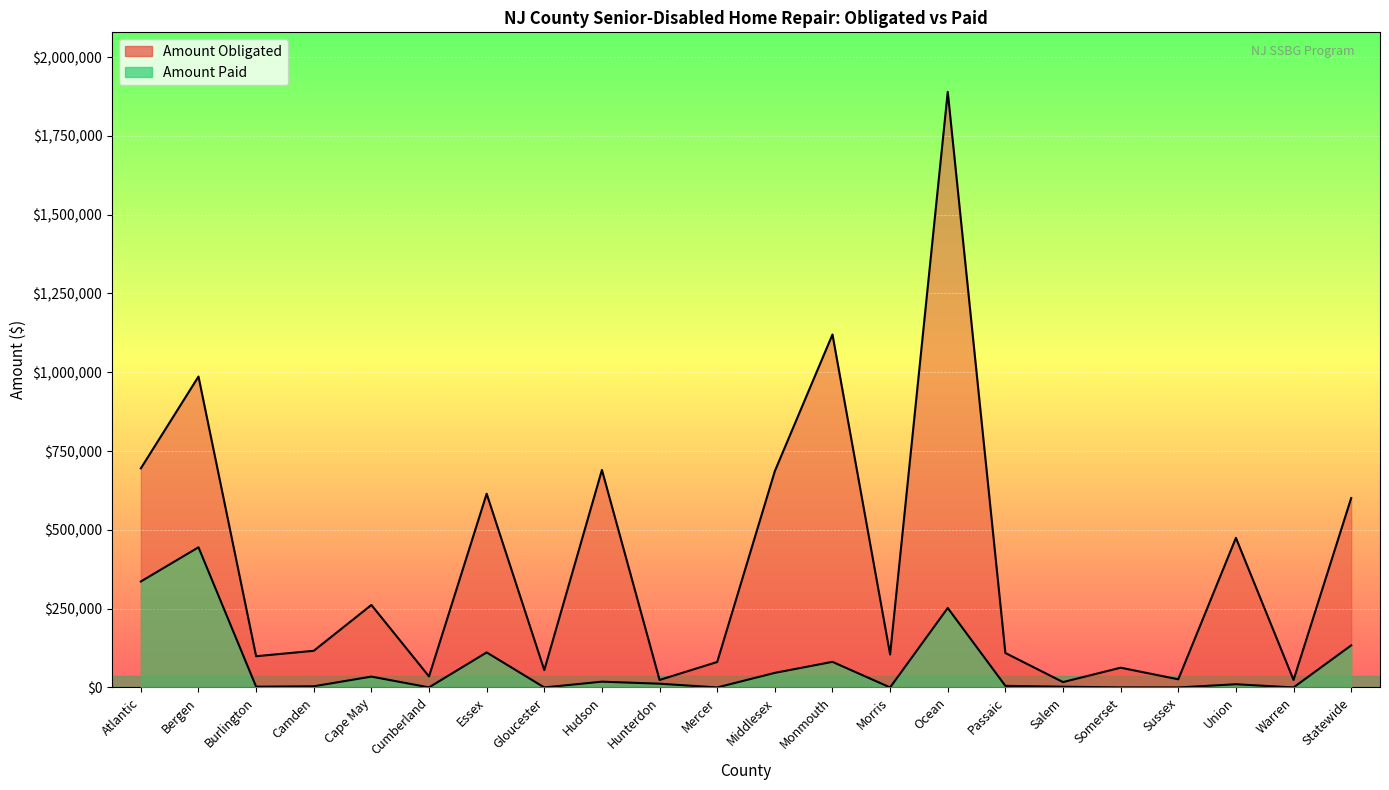

Rank the series by their maximum value, from lowest to highest.

Amount Paid, Amount Obligated